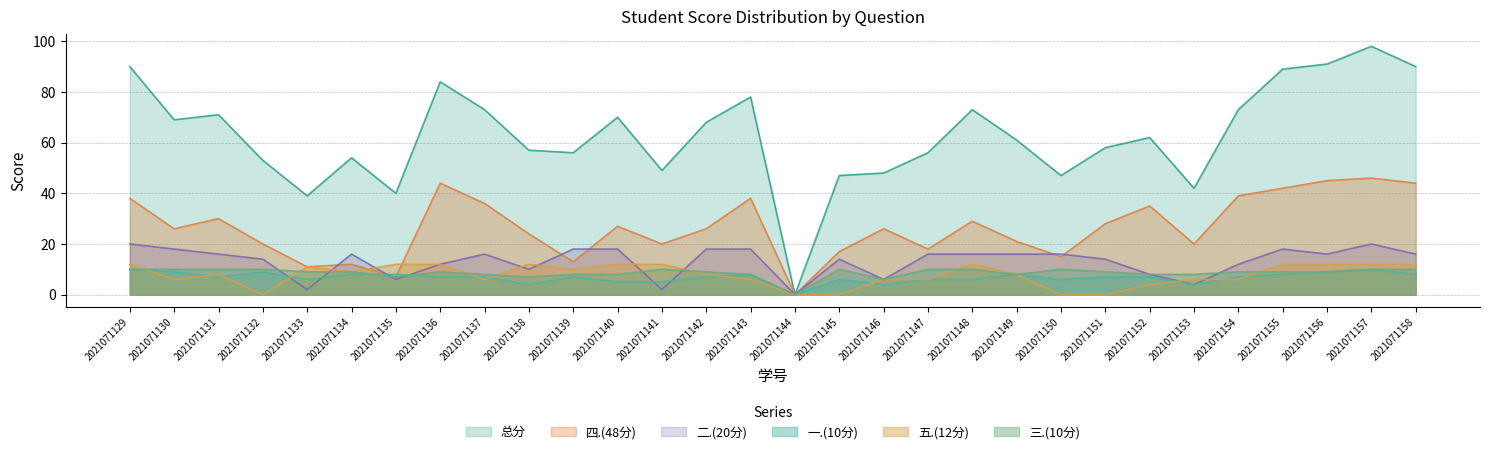

Where is the first local minimum for 三.(10分)?

2021071135